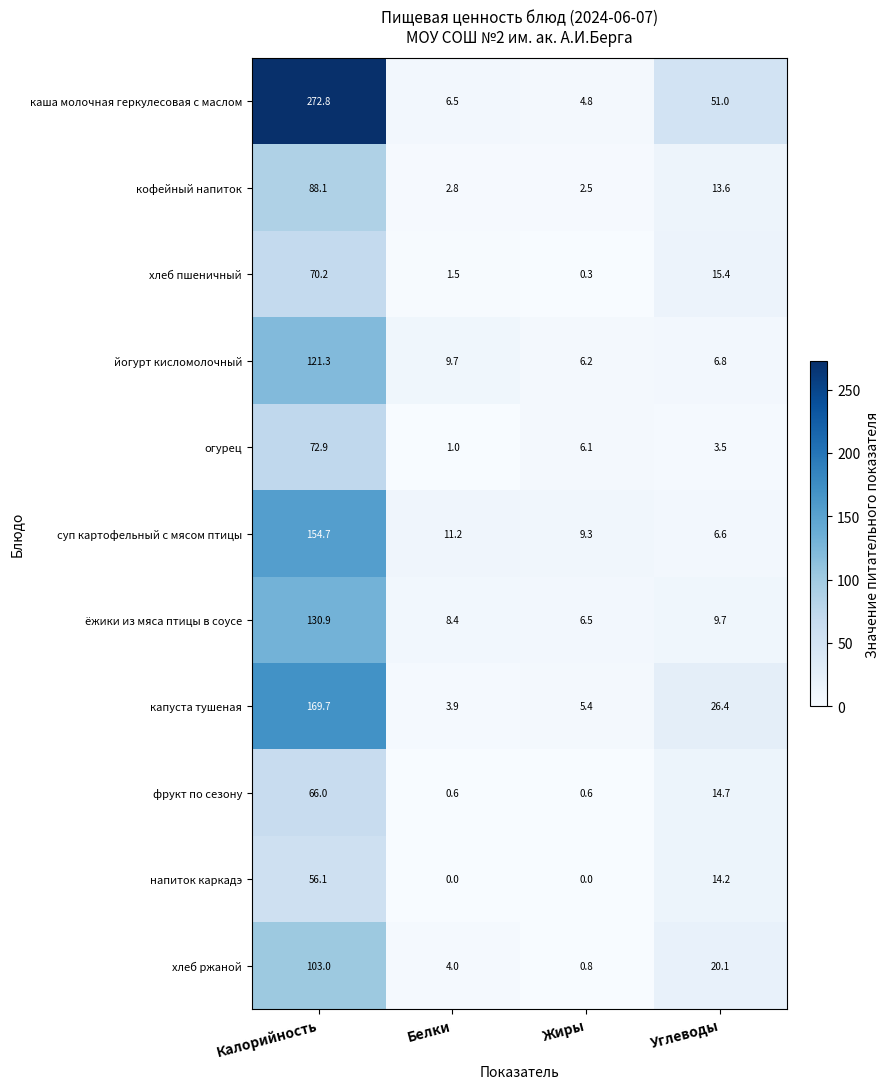

How many values in the капуста тушеная series exceed 26?

2